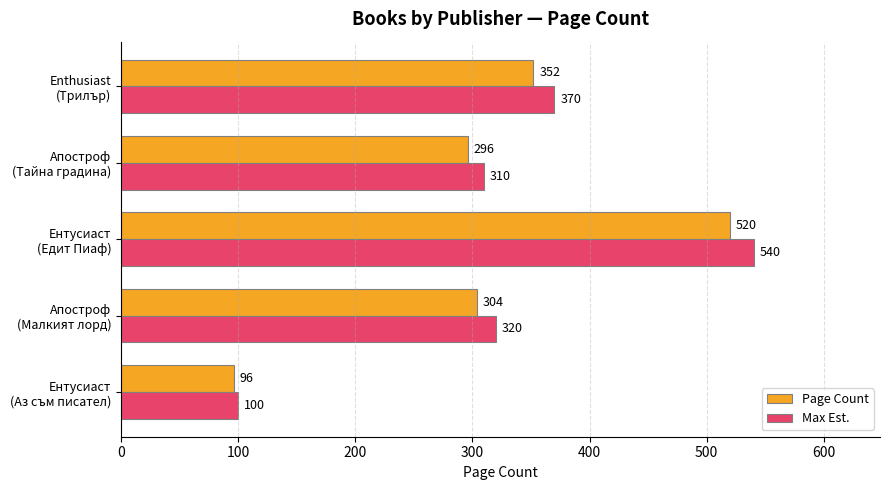

What is the average value of the Page Count series?

314